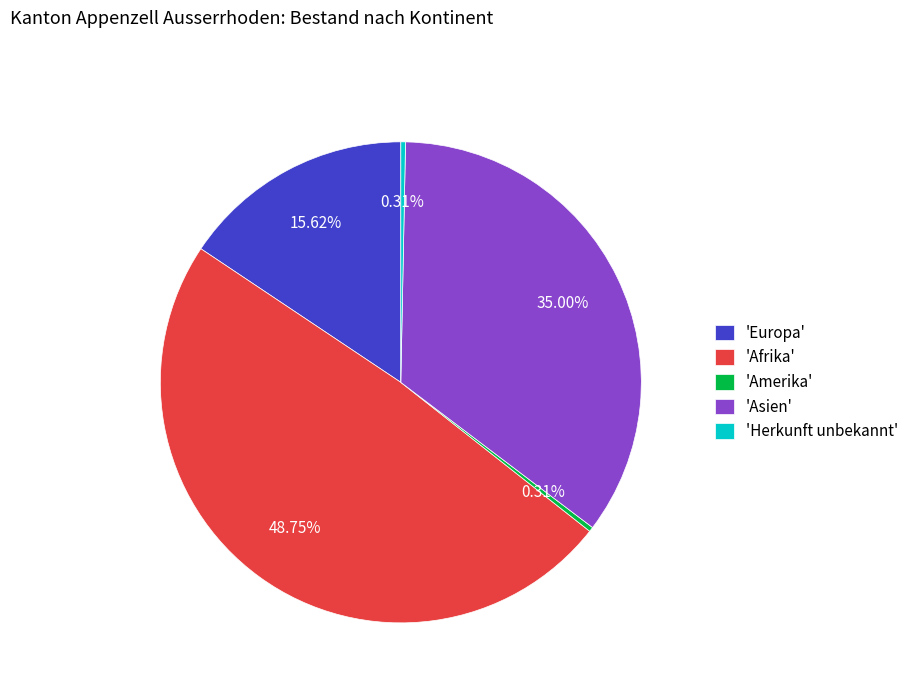

To the nearest percent, what is the average slice percentage?

20%